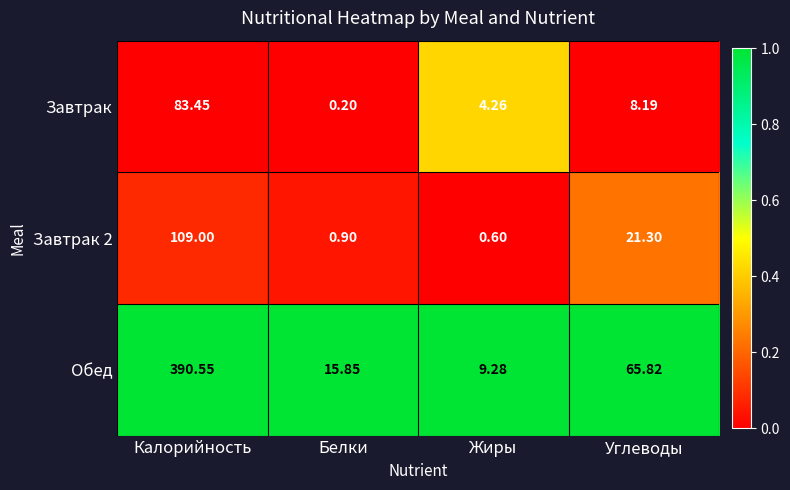

Which series has the largest range (max minus min)?

Обед